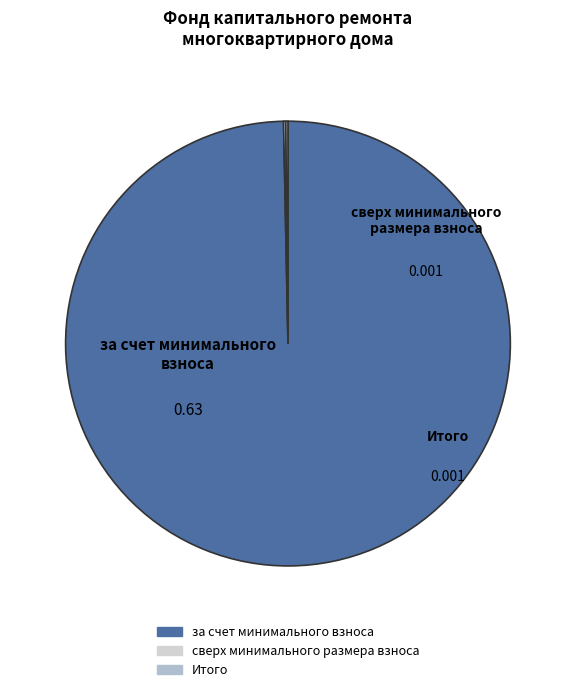

Is there a majority slice in this chart?

Yes